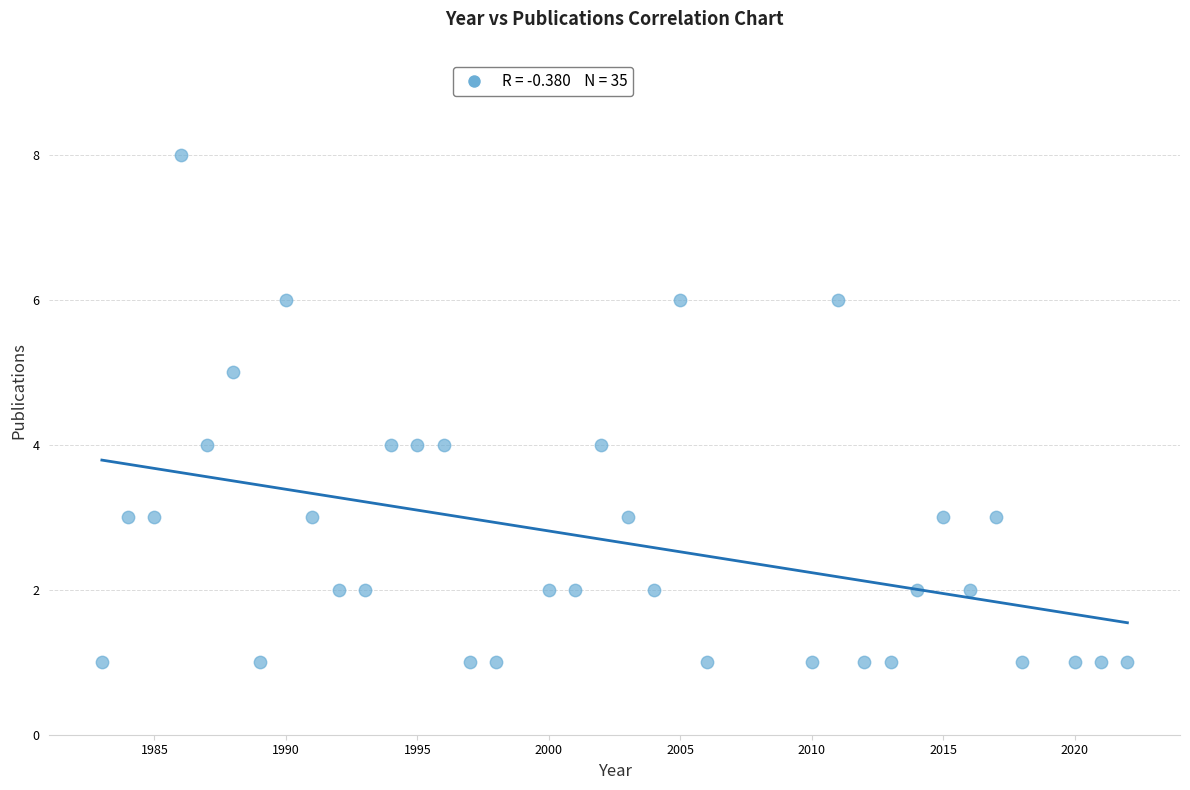

What is the range of Y values (max minus min)?

7